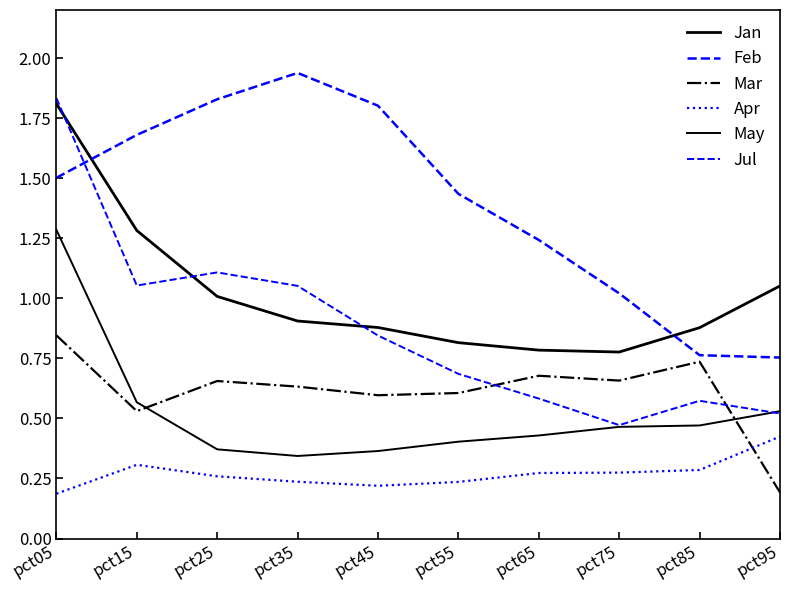

Rank the categories by Feb value from highest to lowest.

pct35, pct25, pct45, pct15, pct05, pct55, pct65, pct75, pct85, pct95